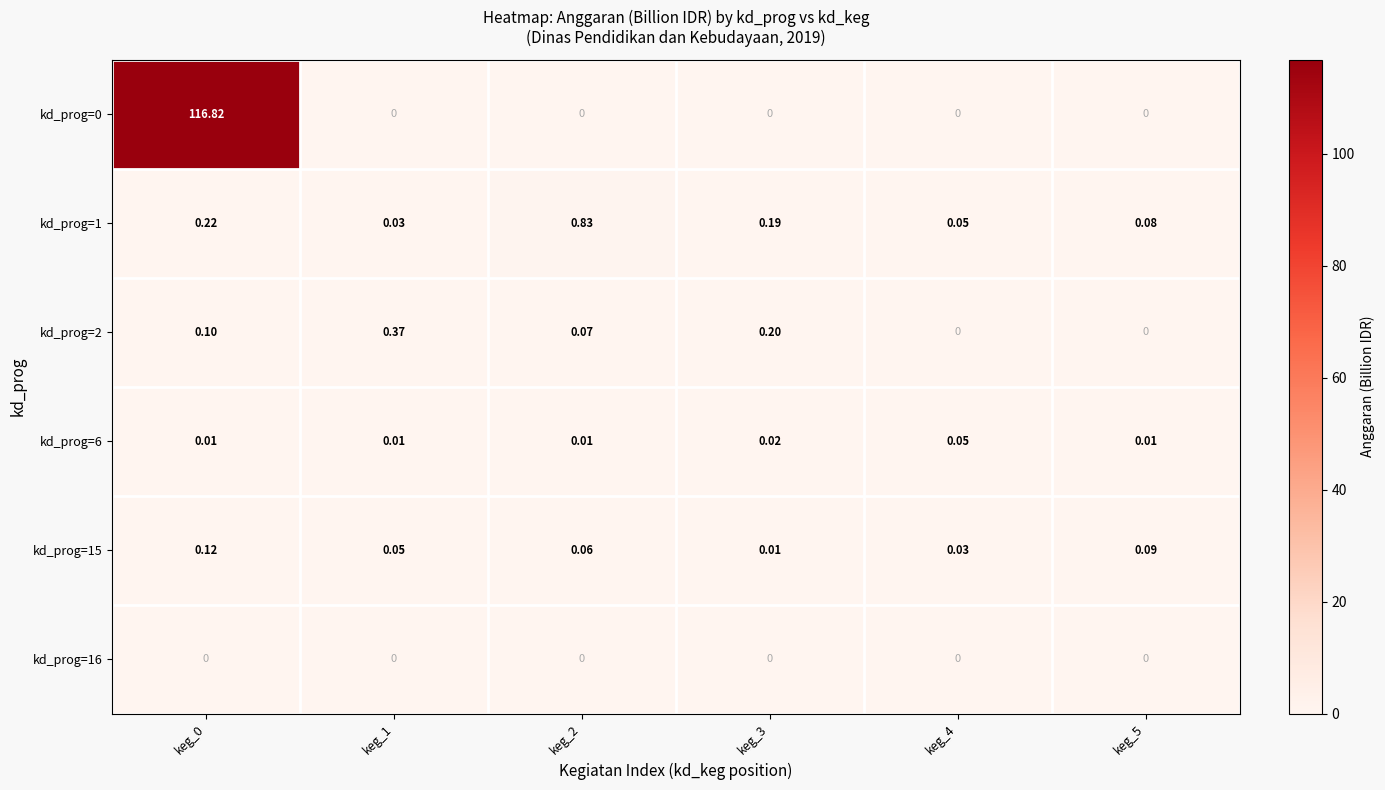

Is the value of kd_prog=6 at keg_0 greater than the value of kd_prog=16 at keg_5?

Yes